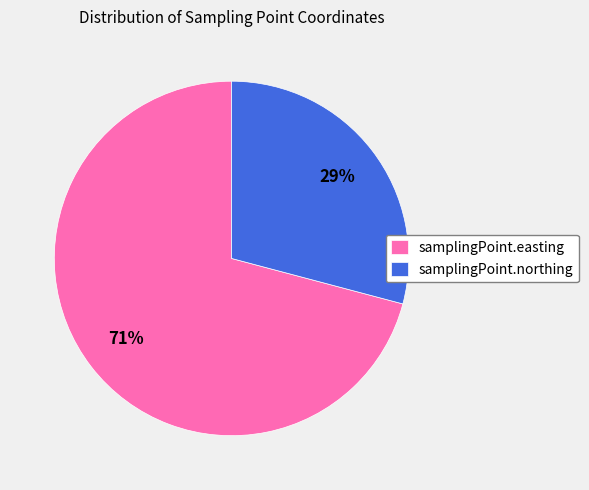

What is the largest slice in the pie chart?

samplingPoint.easting